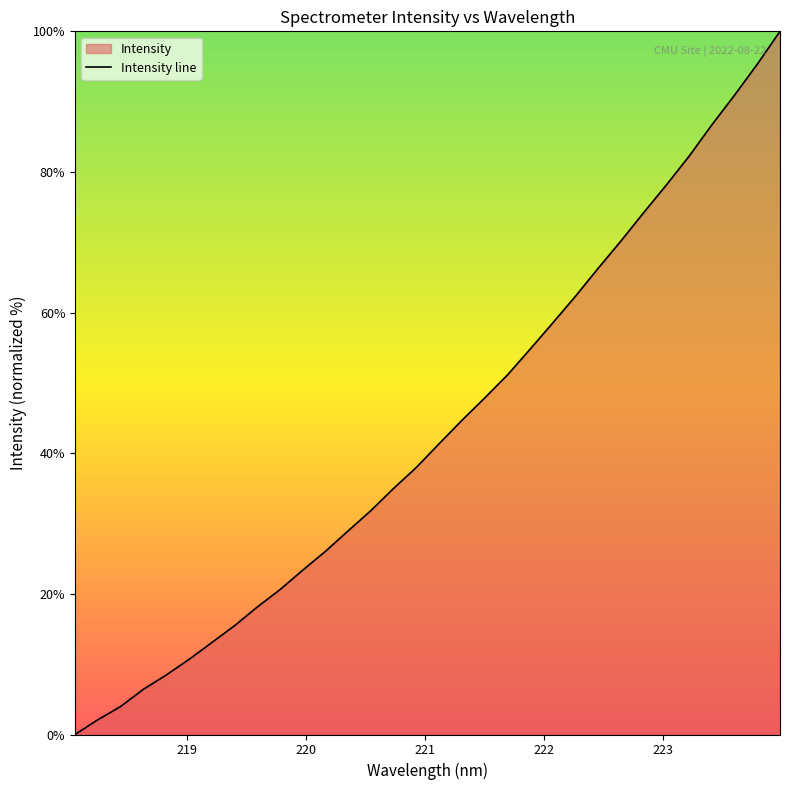

What is the greatest value displayed?

100.0